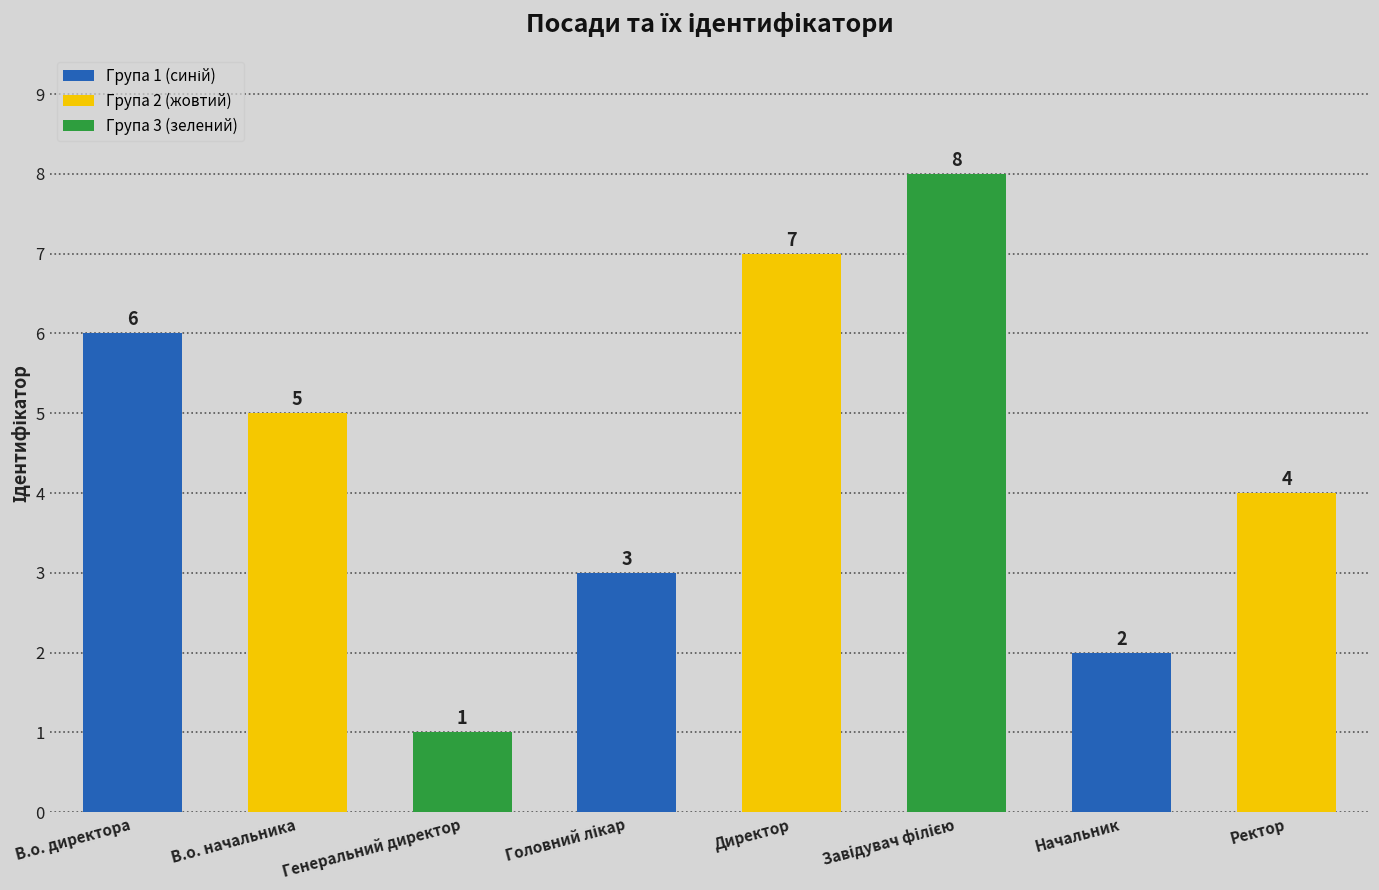

The value at Директор is 7. True or false?

True